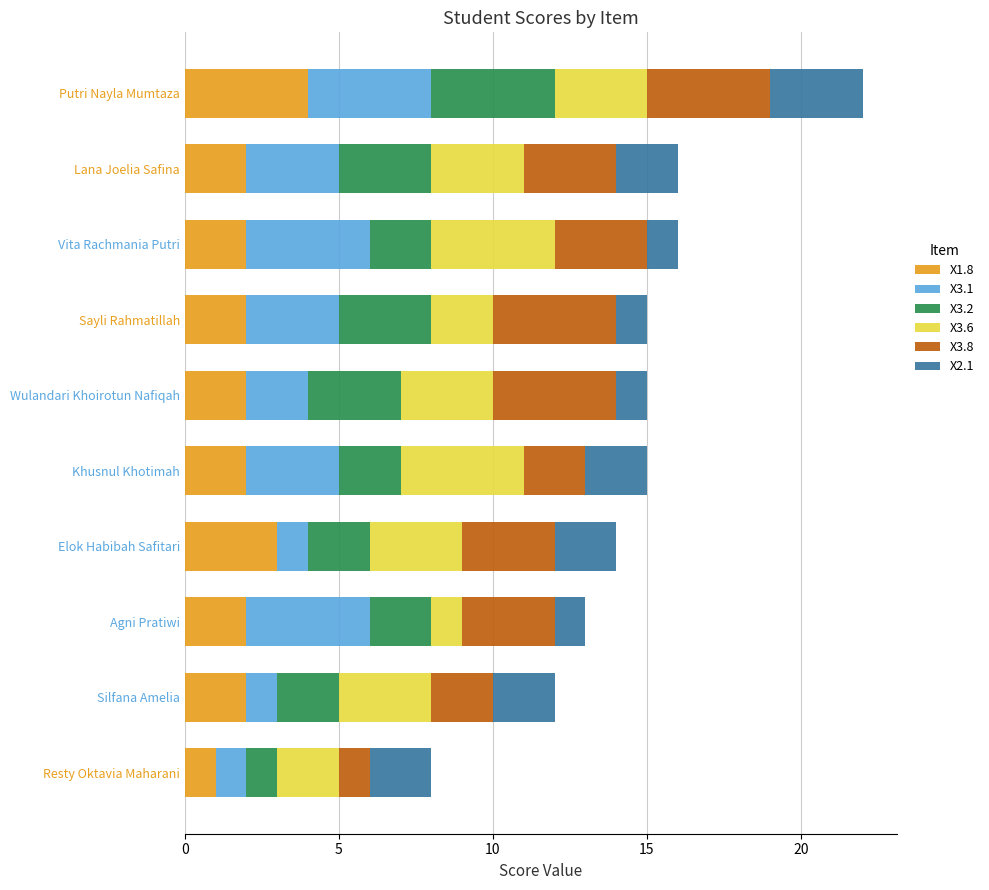

At which category is the sum across all series the highest?

Putri Nayla Mumtaza